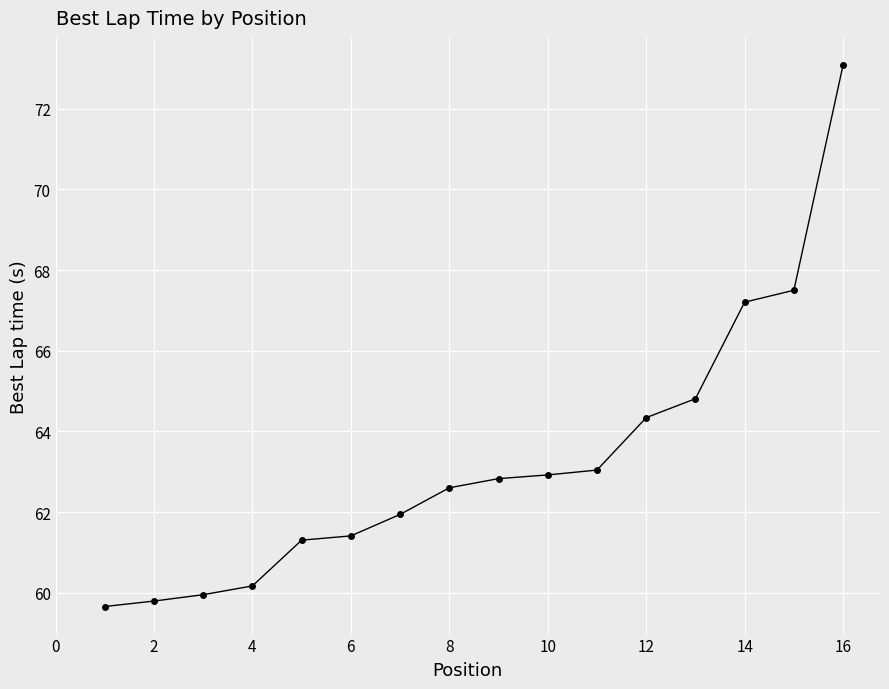

What is the difference between the maximum and minimum values?

13.4